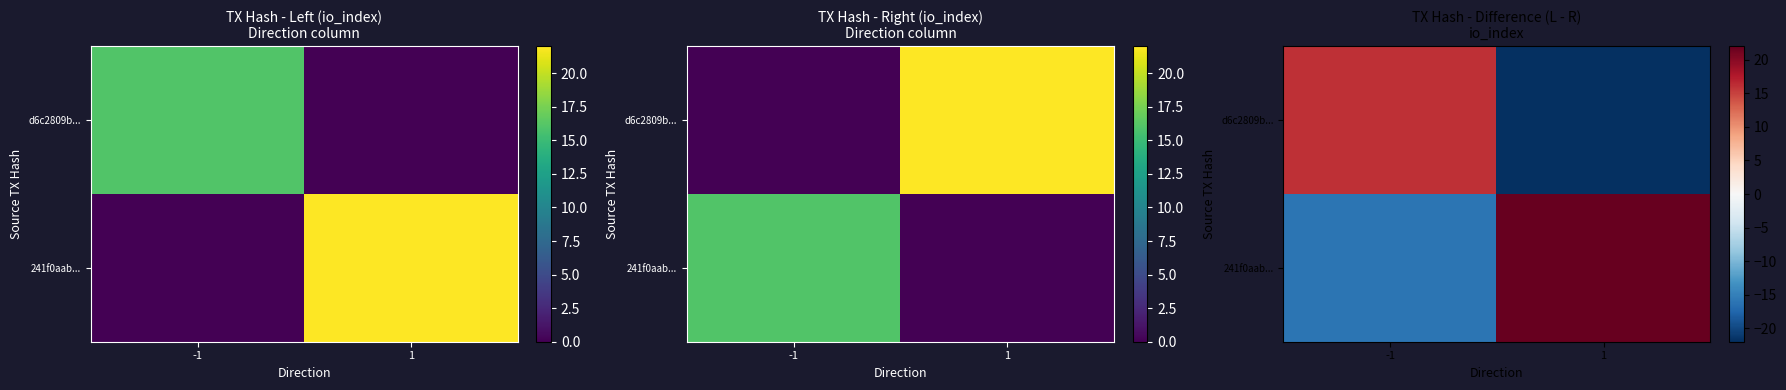

Read the d6c2809b... value at 1, to the nearest 5.

-20